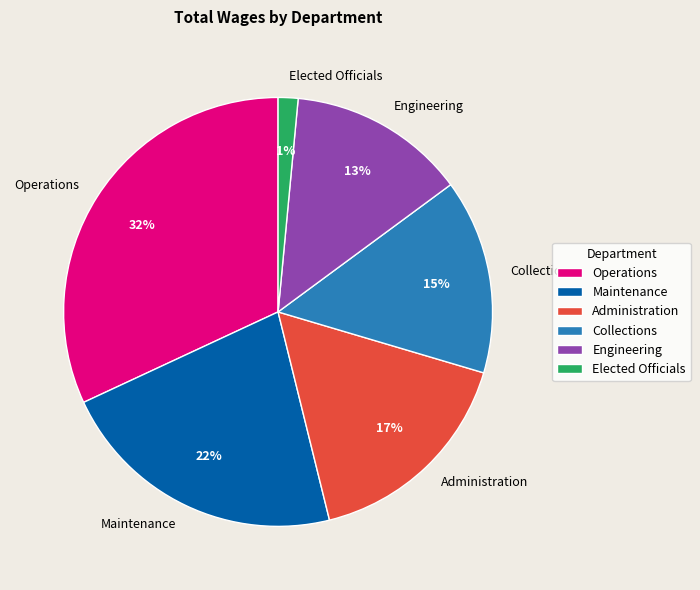

Does Operations account for over 50% of the chart?

No